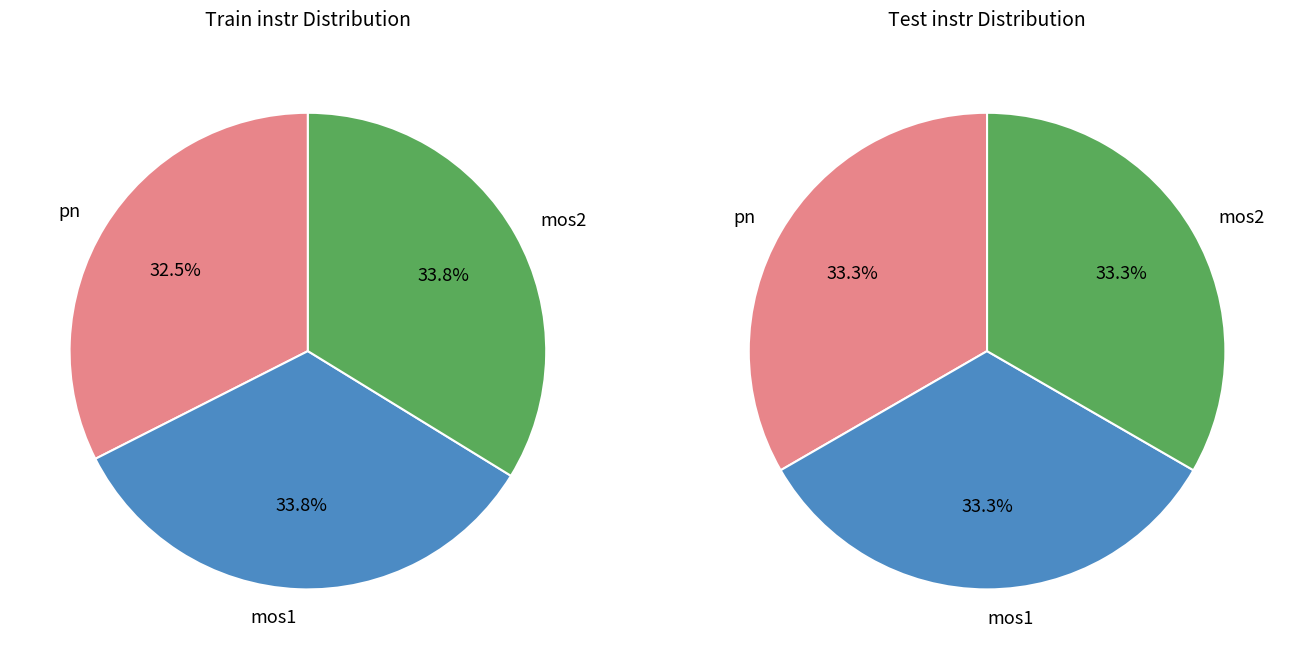

Does mos1 account for over 50% of the chart?

No